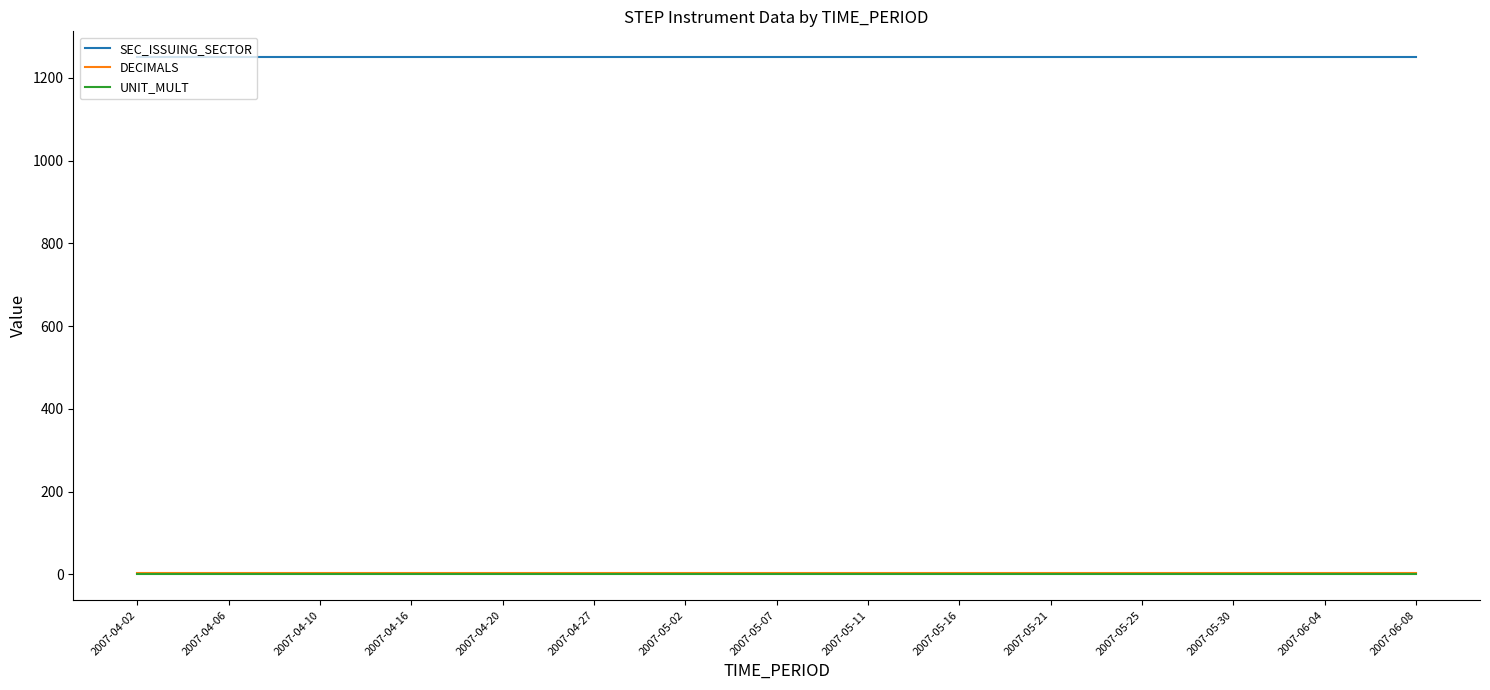

True or false: SEC_ISSUING_SECTOR and DECIMALS intersect in this chart.

False